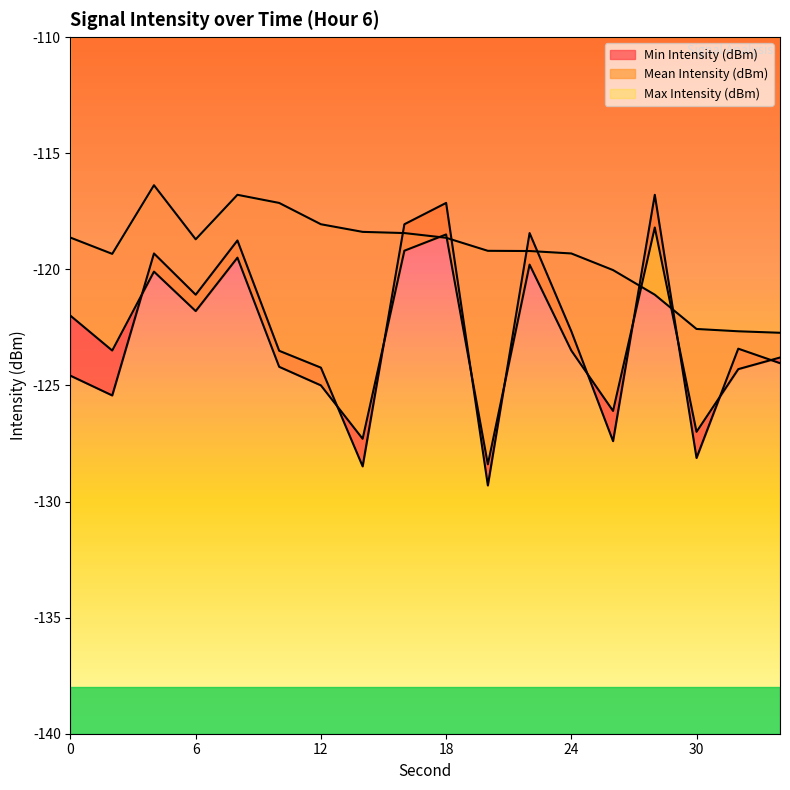

Where does the Max Intensity (dBm) series first go above -118?

4